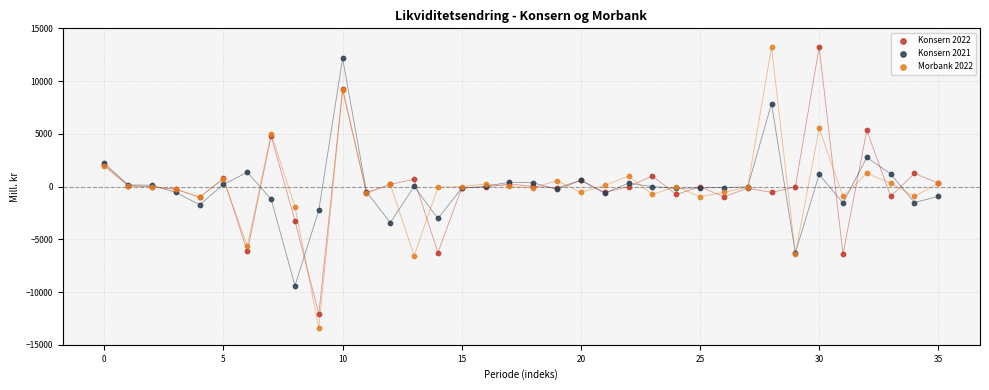

What are all the series names shown in the legend?

Konsern 2022, Konsern 2021, Morbank 2022